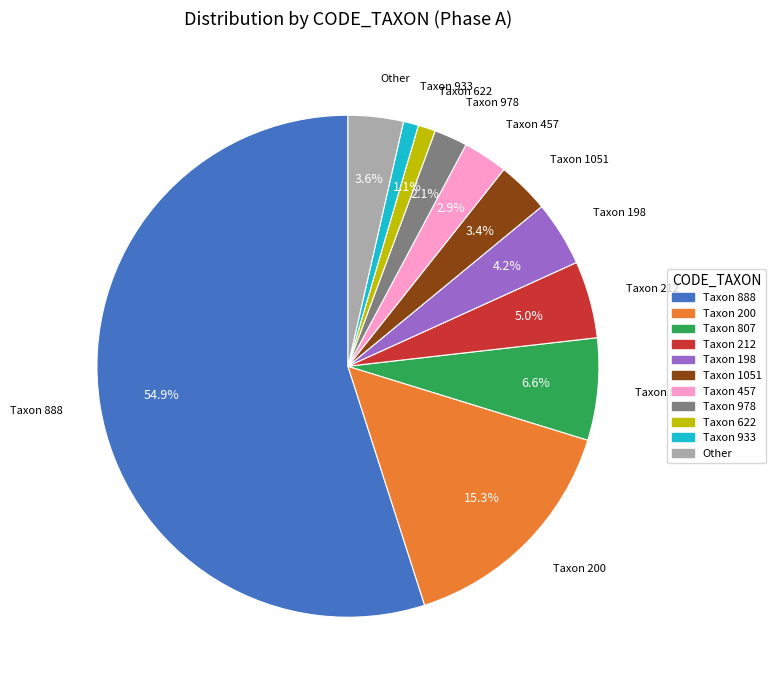

To the nearest percent, what is the average slice percentage?

9%